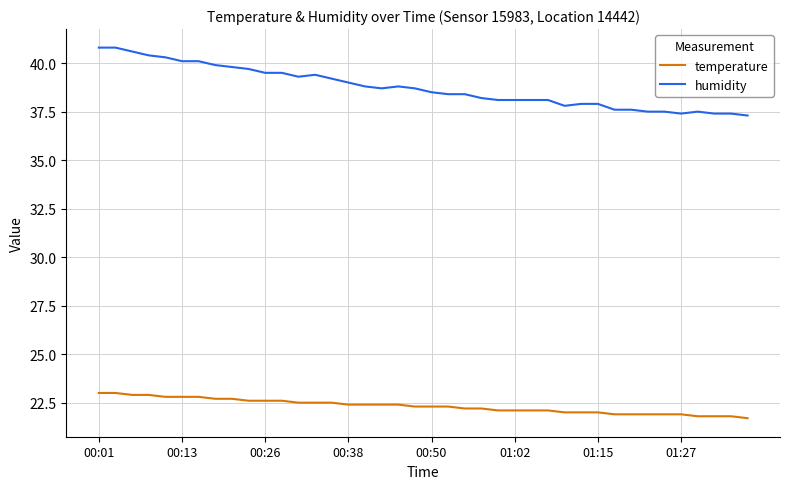

Rank the series by their average value, from highest to lowest.

humidity, temperature